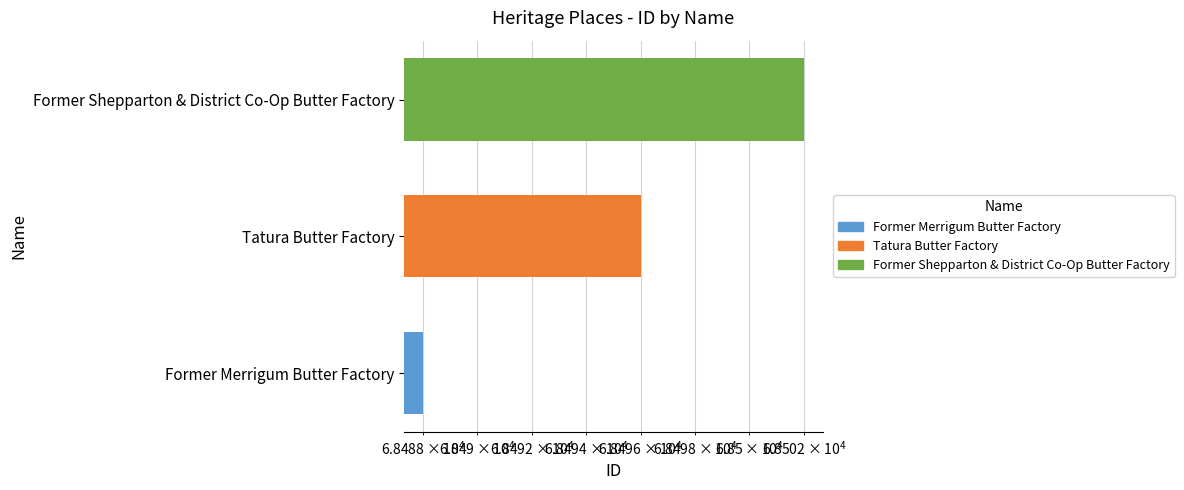

Is it true that the value at Former Merrigum Butter Factory is 68488?

True